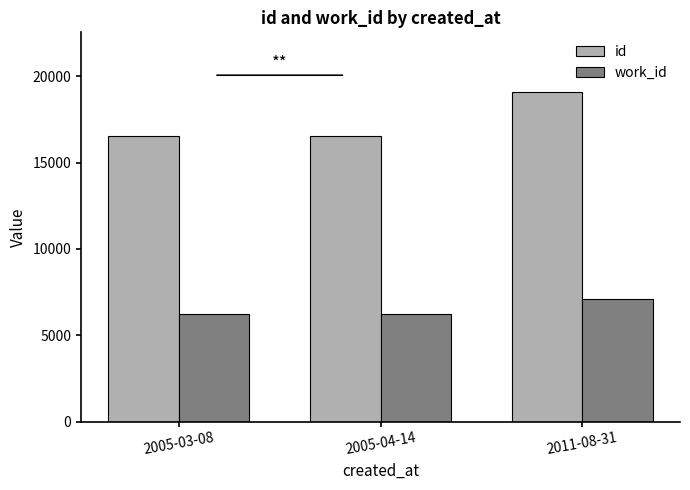

Are the bars horizontal?

No